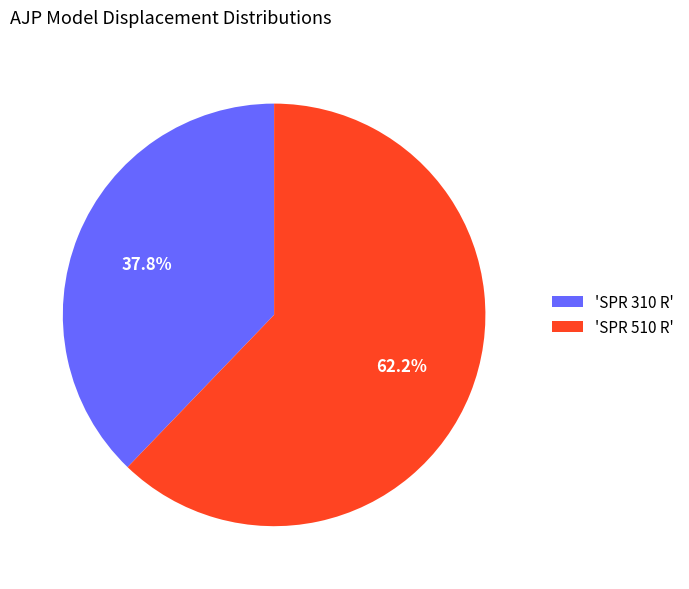

Rank the categories by value from lowest to highest.

'SPR 310 R', 'SPR 510 R'